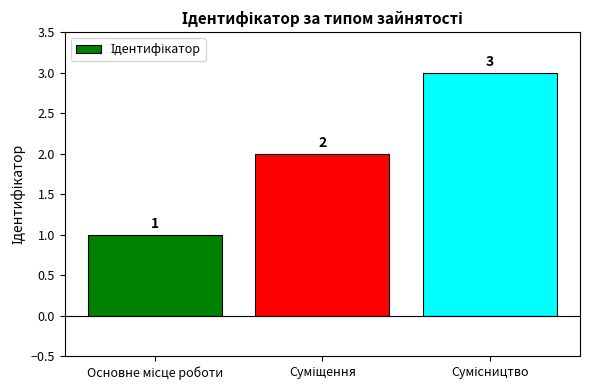

How many bars are there in total?

3